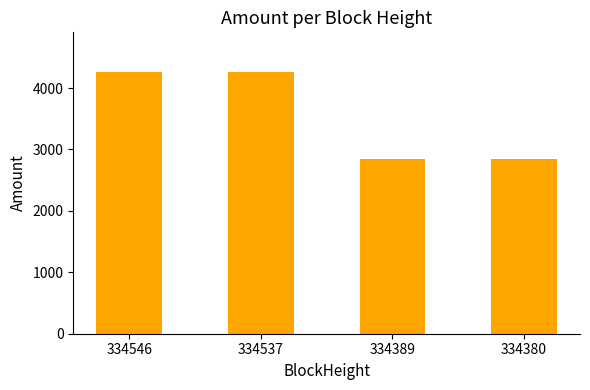

What is the ratio of the value at 334389 to the value at 334537?

0.7